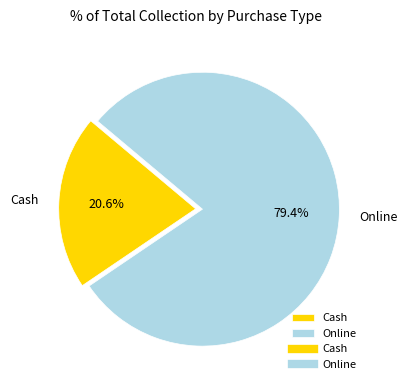

Approximately how many times larger is the value at Cash compared to Online?

0.3